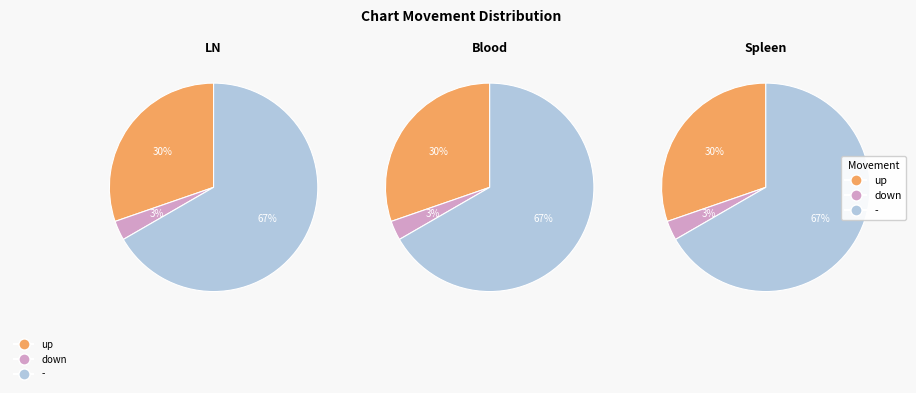

What is the change in value from down to -?

+21